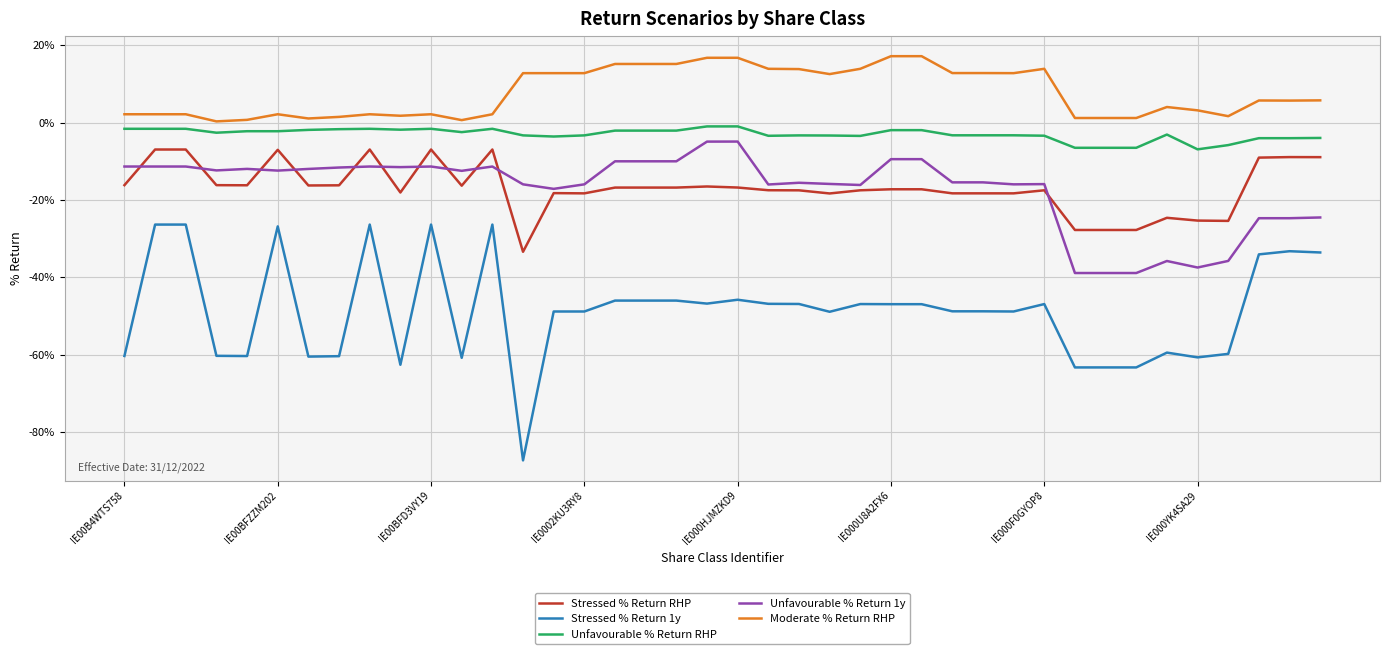

What are all the series names shown in the legend?

Stressed % Return RHP, Stressed % Return 1y, Unfavourable % Return RHP, Unfavourable % Return 1y, Moderate % Return RHP